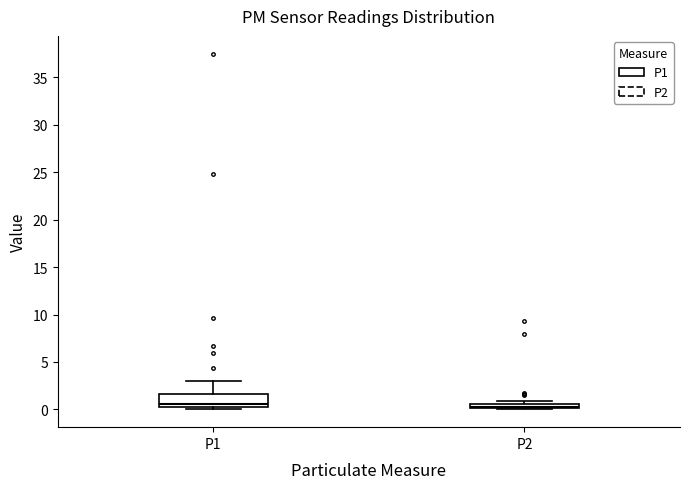

Comparing the boxes themselves (not the whiskers), which one is the tallest?

P1